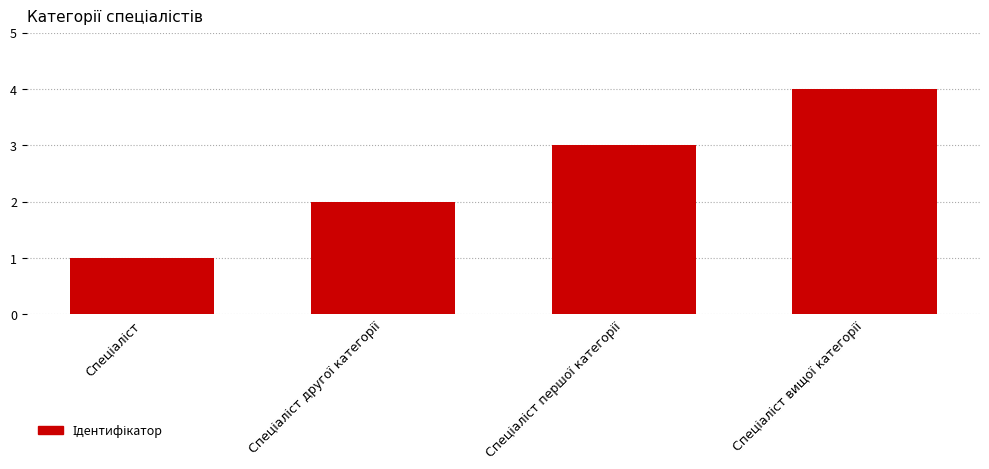

What is the difference between the maximum and minimum values?

3